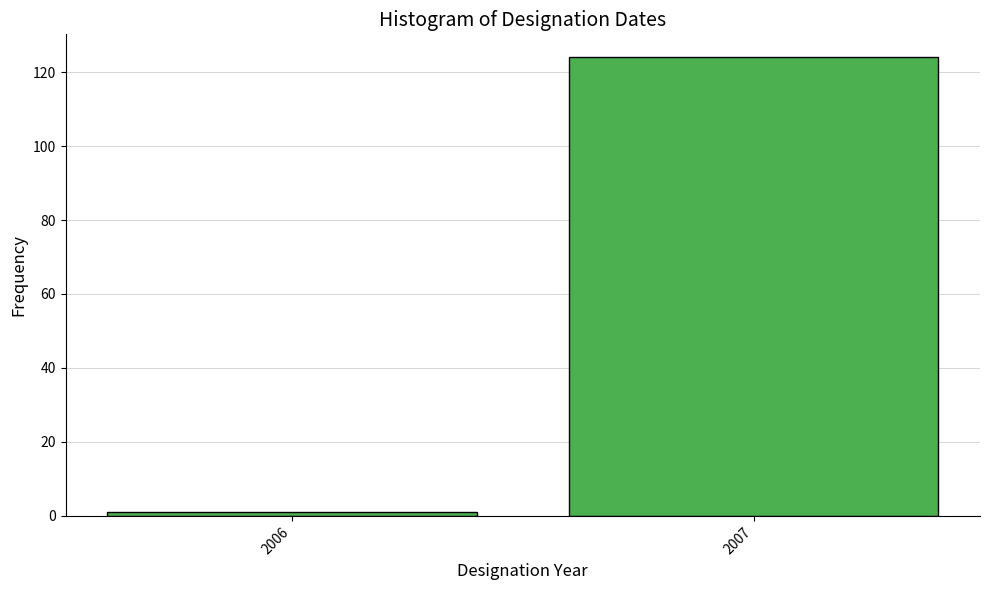

Reading left to right, list all the values displayed in this chart.

2006=1	2007=124